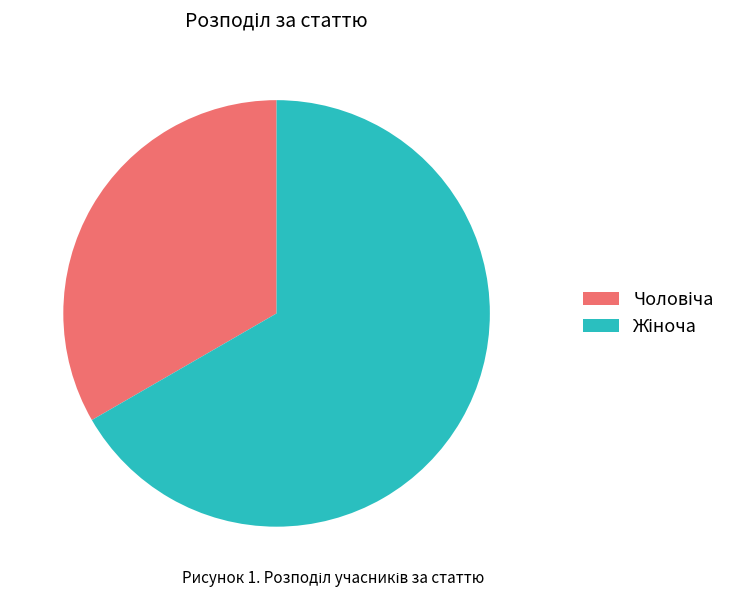

Is there any slice that represents more than half of the pie?

Yes